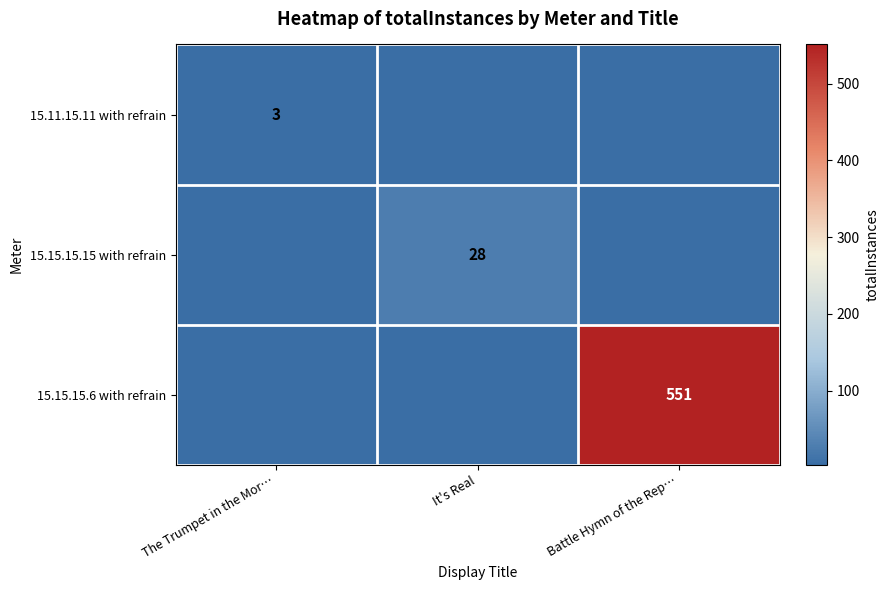

True or false: 15.15.15.6 with refrain has a value of 928 at Battle Hymn of the Rep….

False